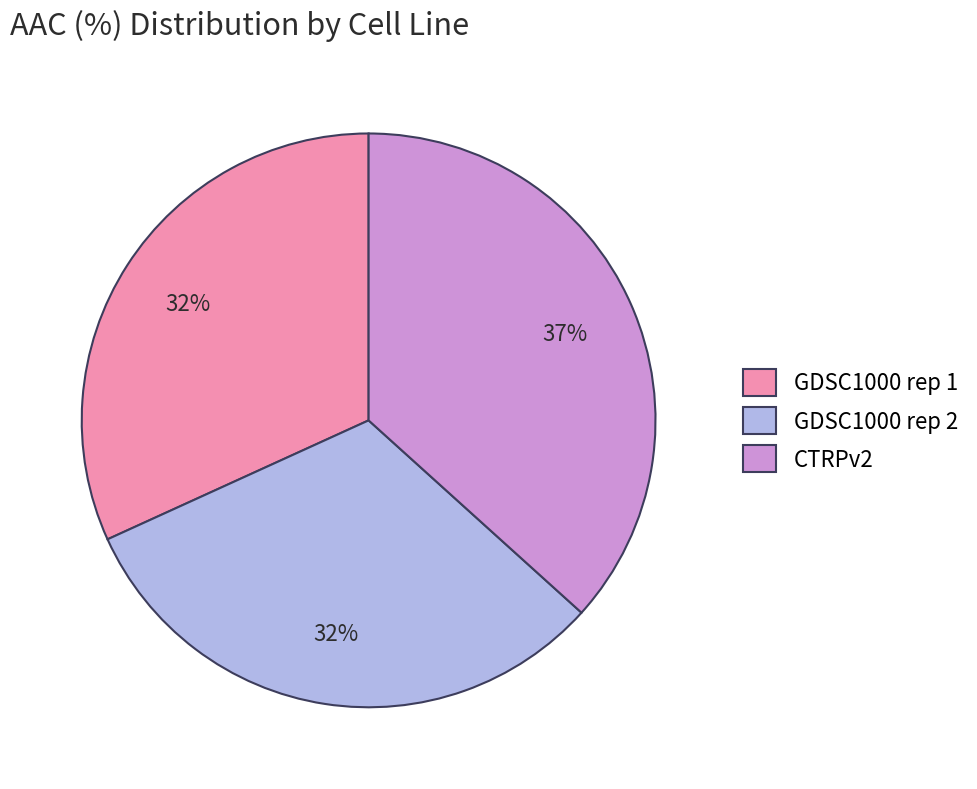

Is the sum of GDSC1000 rep 1 and CTRPv2 greater than half?

Yes